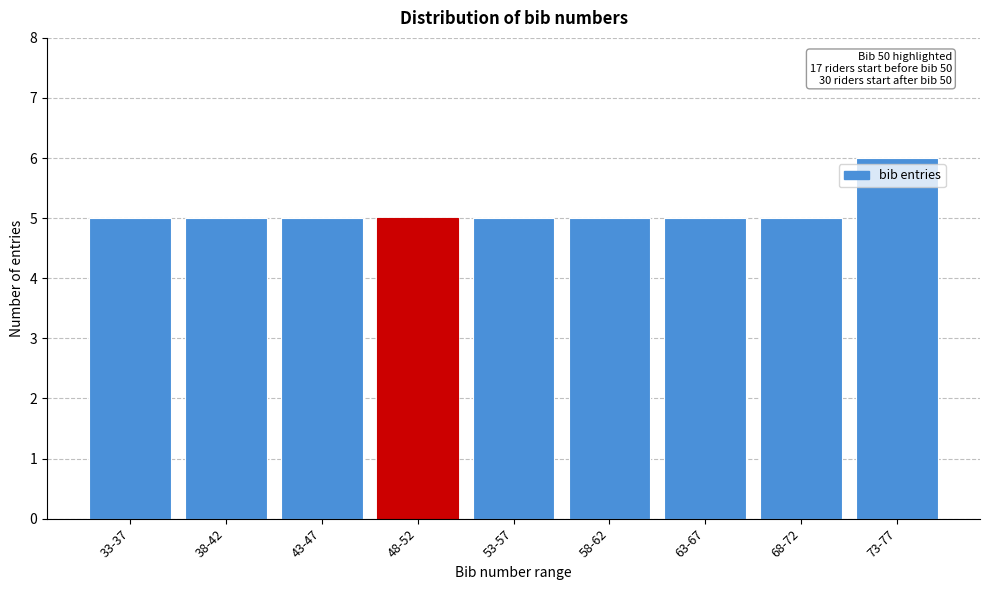

Reading left to right, transcribe all the data shown in this chart.

5	5	5	5	5	5	5	5	6